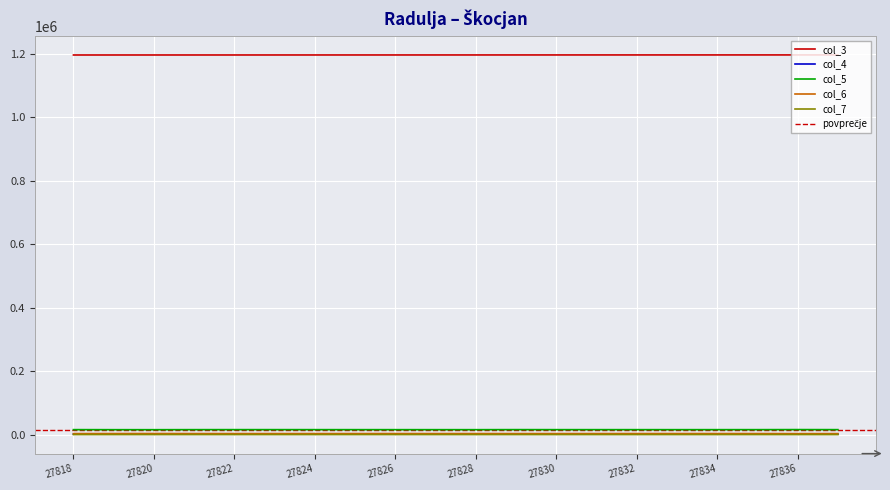

How many interior local valleys does the col_5 series have?

3